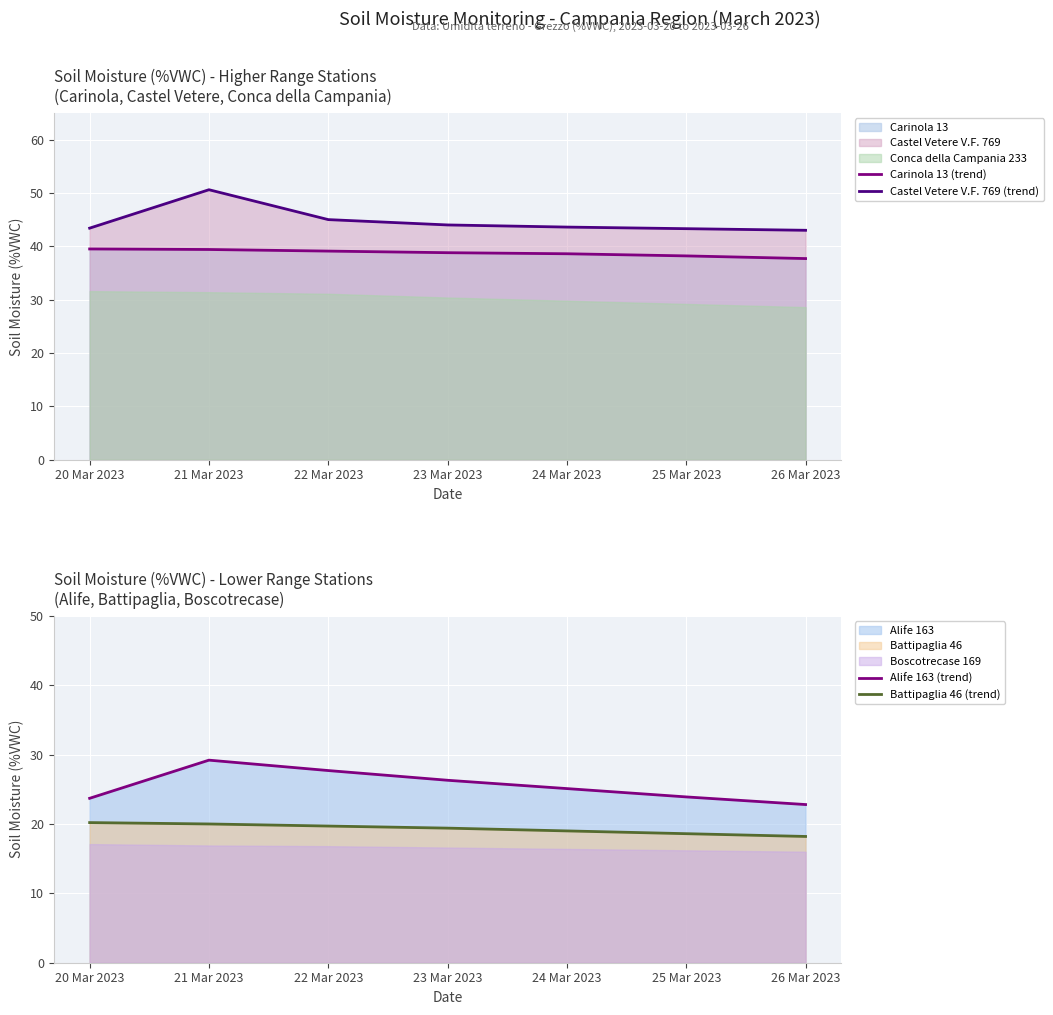

The value of Alife 163 (trend) at 23 Mar 2023 is 13.5. True or false?

False